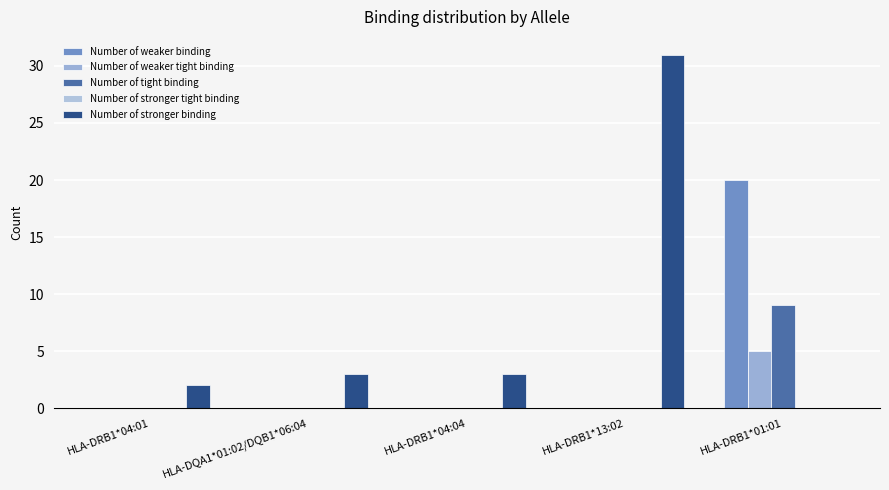

How many categories are shown in the chart?

5